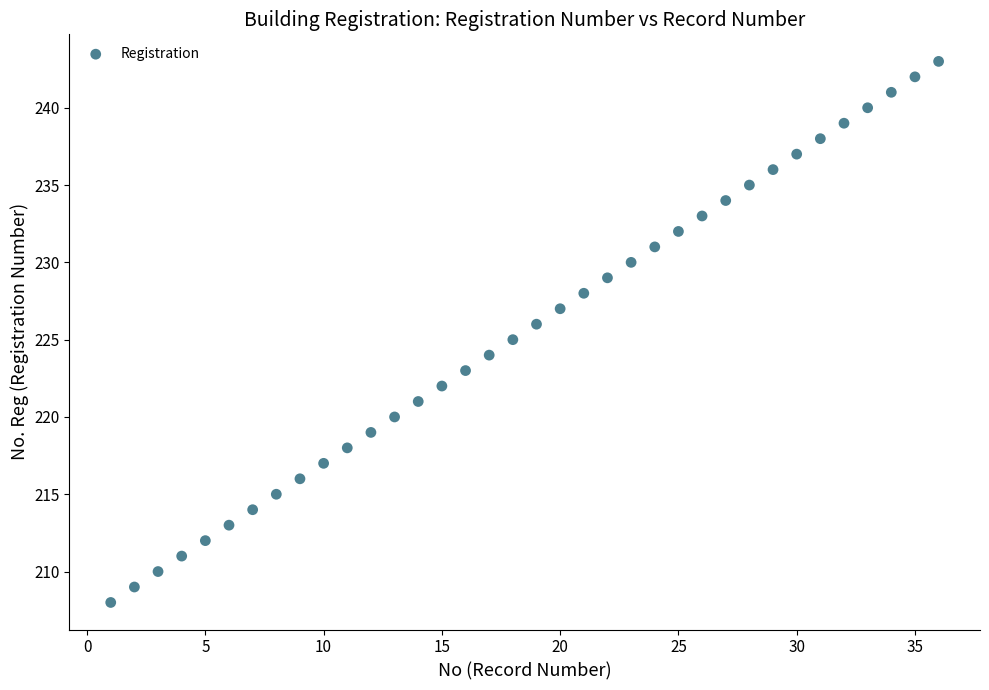

What is the range of X values (max minus min)?

35